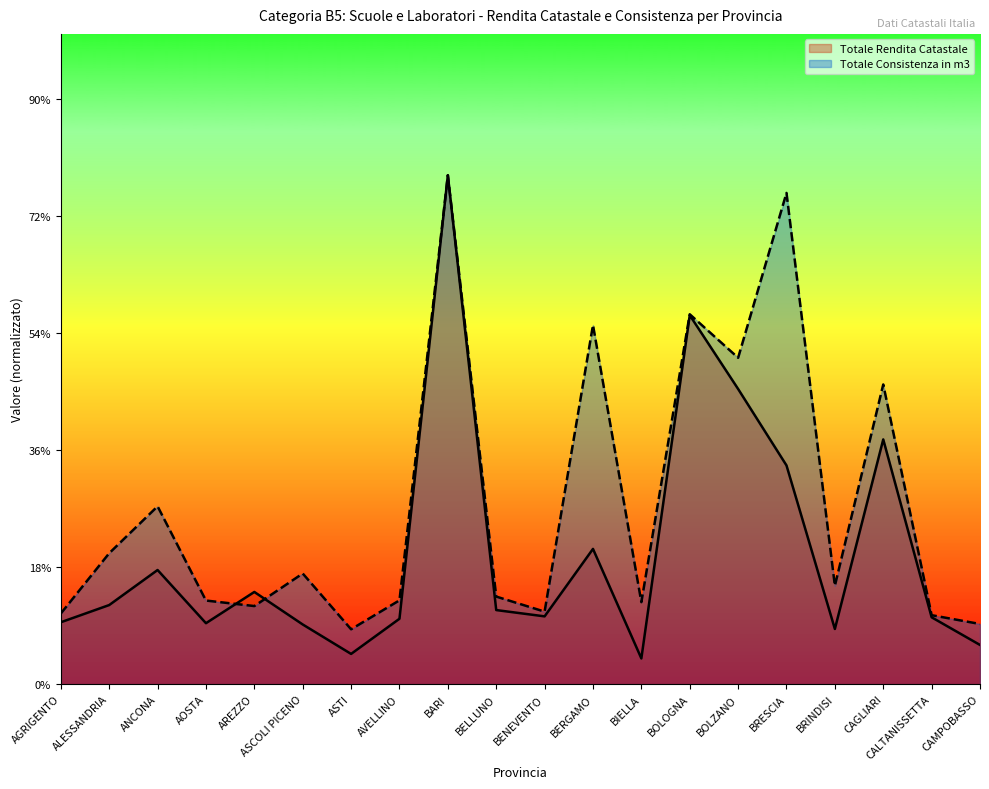

How many interior local peaks does the Totale Consistenza in m3 series have?

7